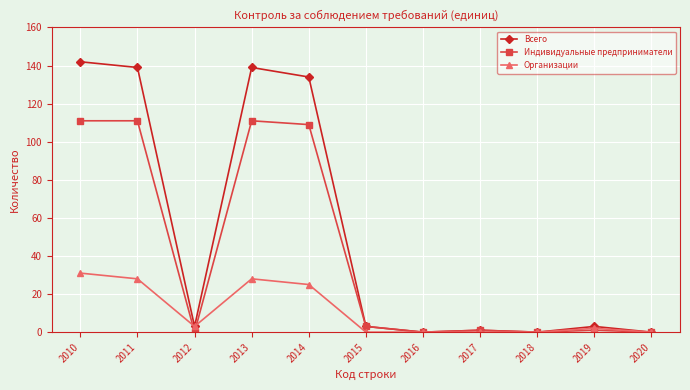

What is the difference between the Всего values at 2012 and 2011?

136